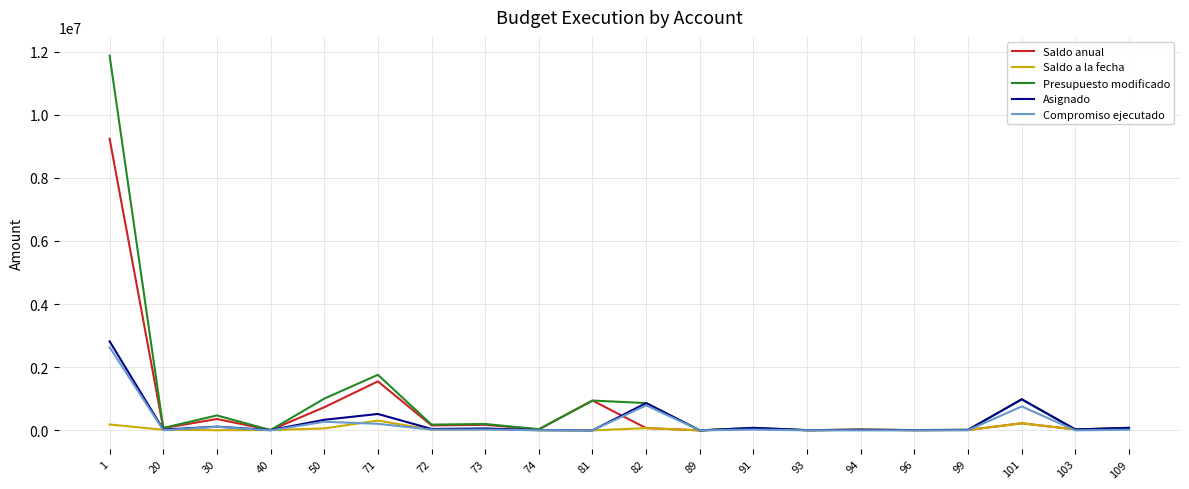

What is the maximum value shown in the chart?

11871080.0